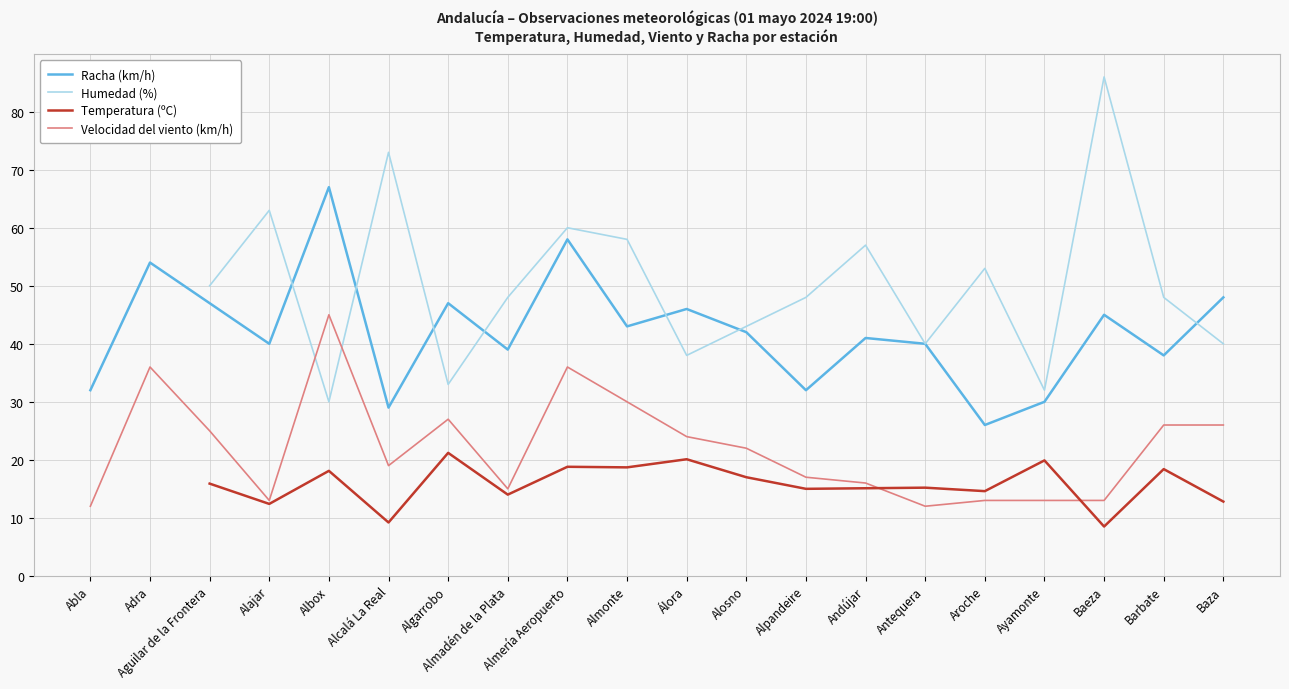

Where is the first local minimum for Racha (km/h)?

Alajar